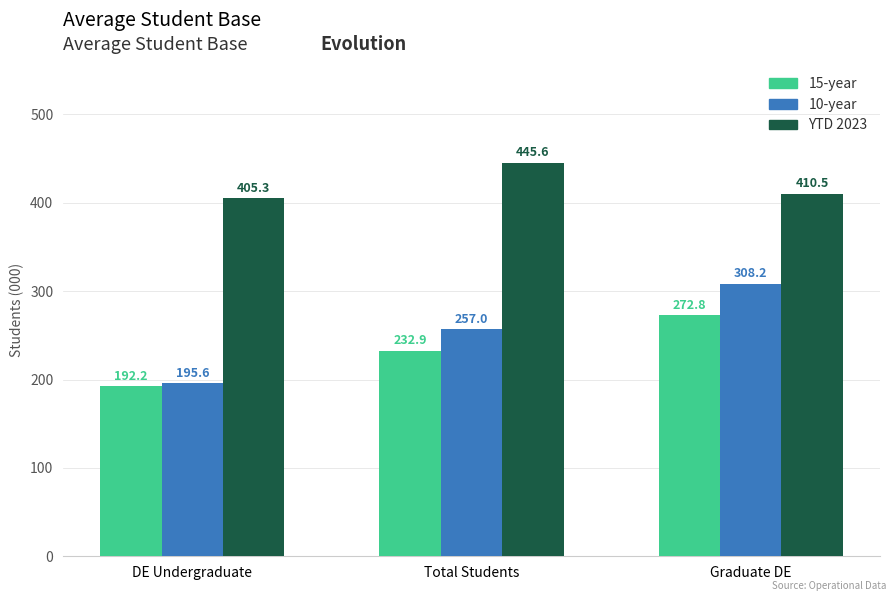

Between DE Undergraduate and Graduate DE, which series saw the biggest shift?

10-year